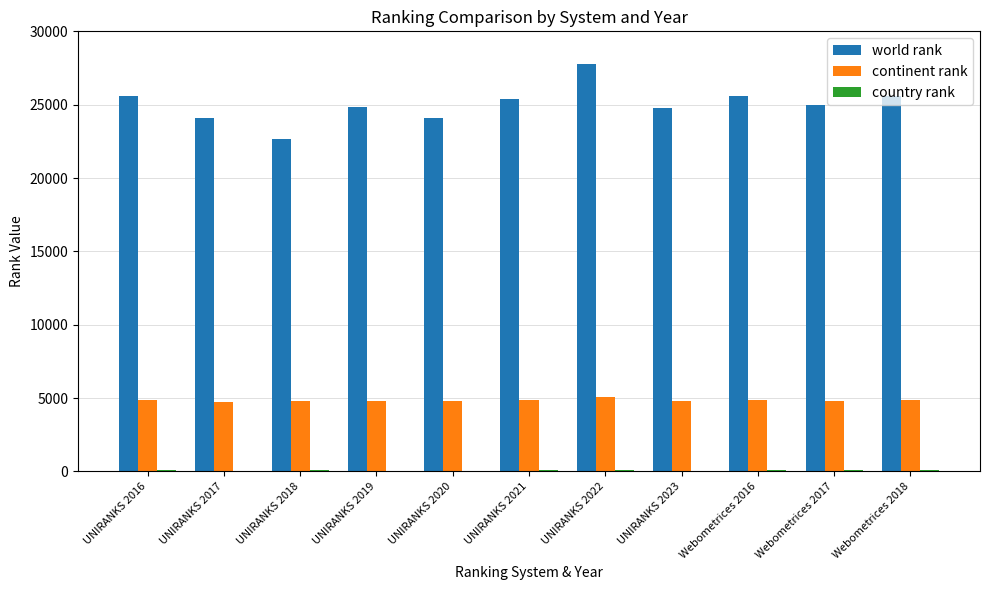

Is it true that continent rank equals 7916 at UNIRANKS 2021?

False